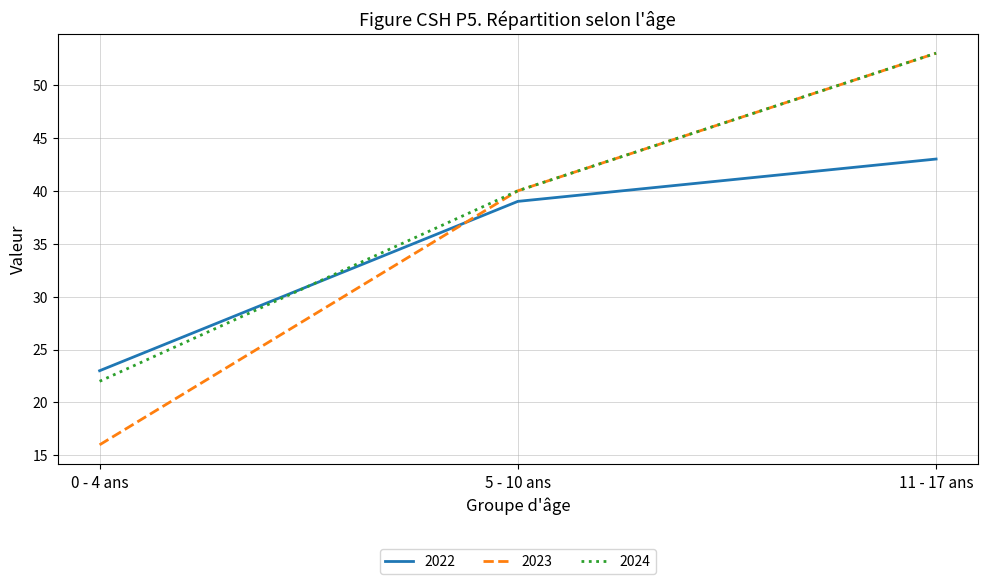

What value does the 2023 series have at 11 - 17 ans, to the nearest 10?

50